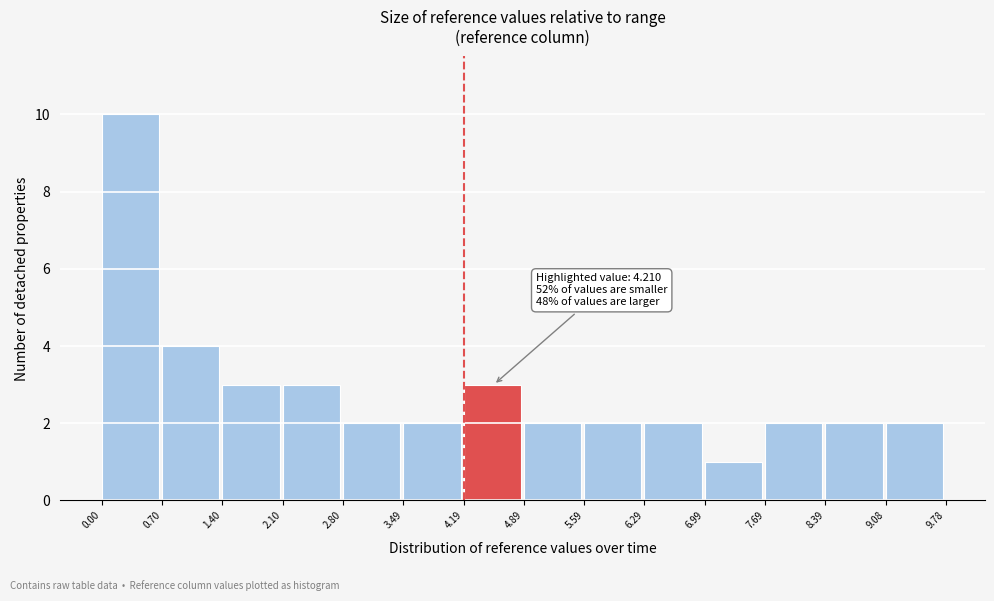

Over which range of the x-axis is the bar tallest?

0.00 to 0.70